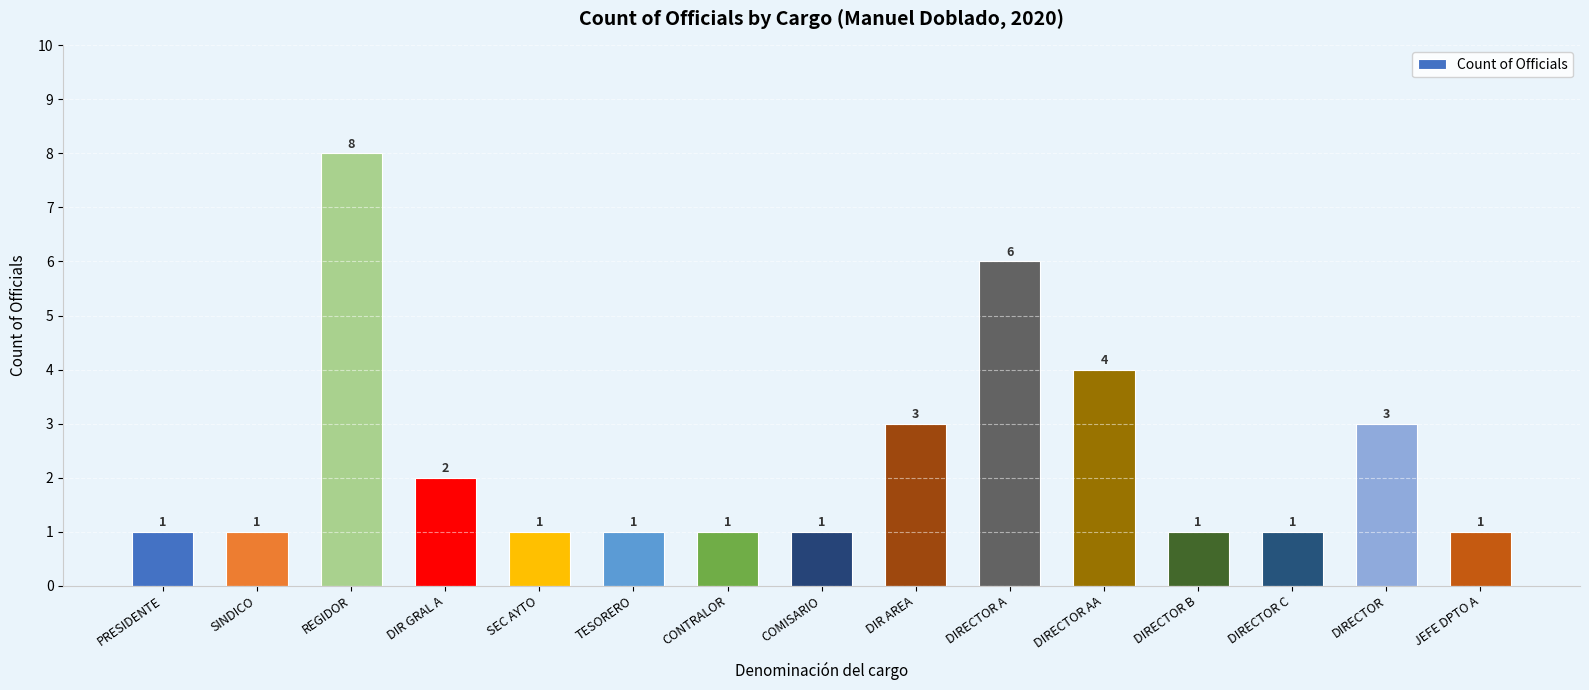

The chart shows a value of 0 at JEFE DPTO A. True or false?

False